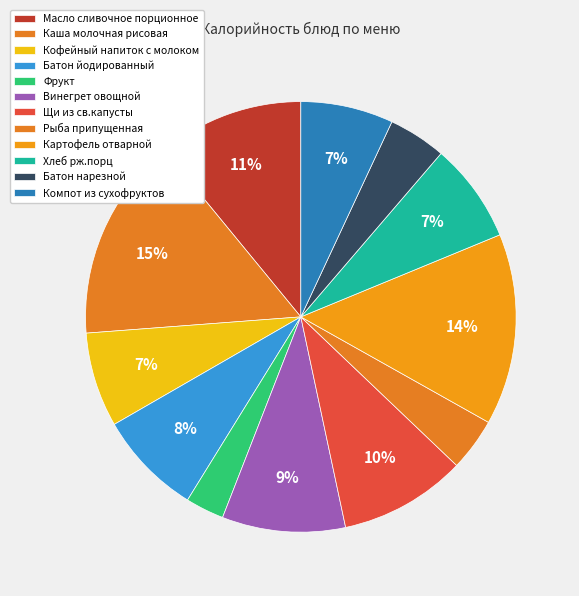

The Кофейный напиток с молоком slice represents 7% of the pie. True or false?

True